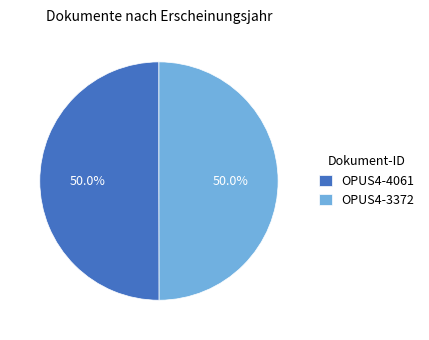

How many slices are in this pie chart?

2